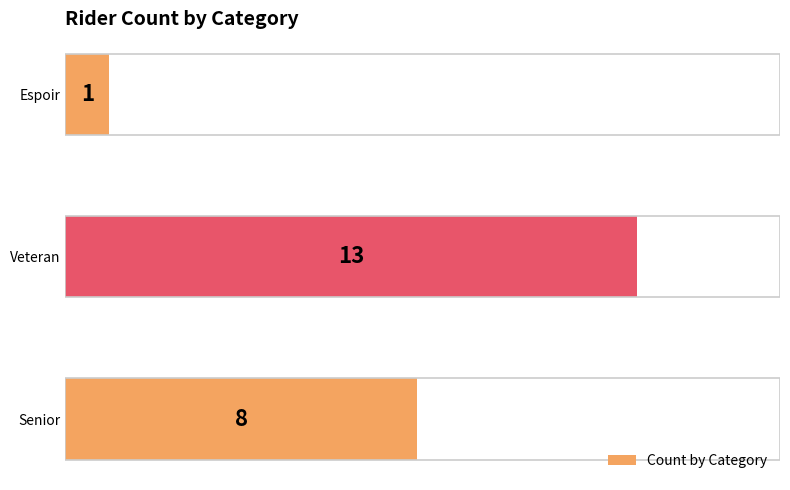

Reading top to bottom, list all the values displayed in this chart.

Espoir=1	Veteran=13	Senior=8